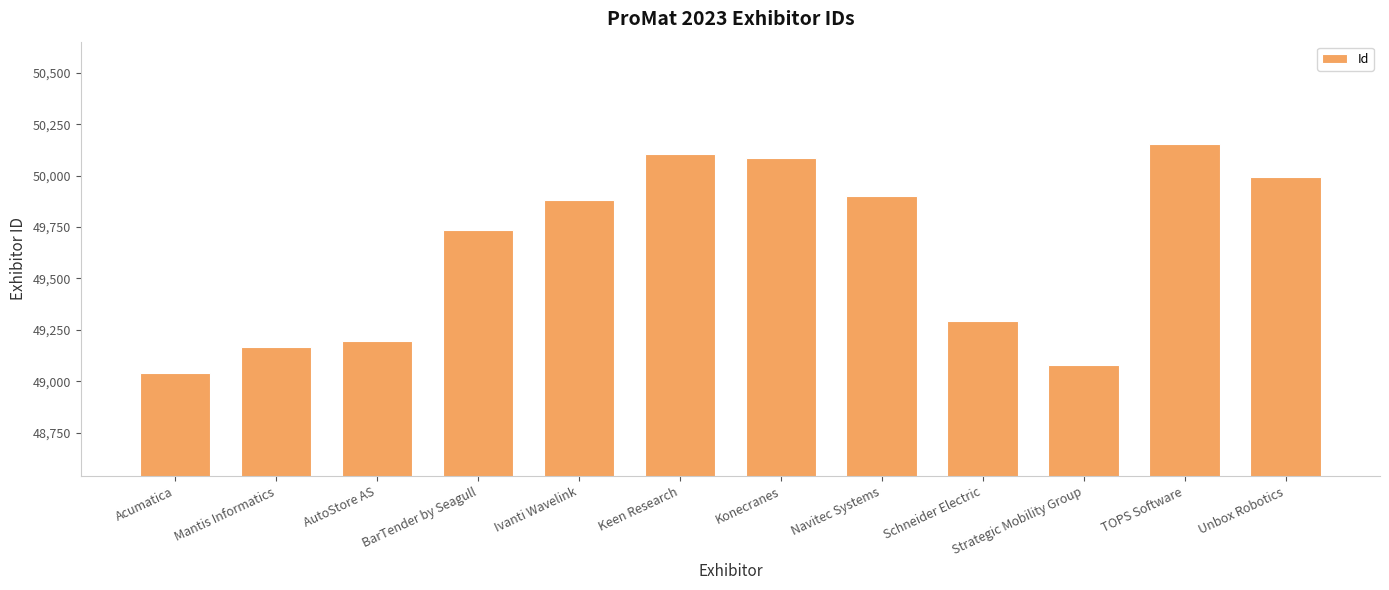

How many series are shown in this chart?

1